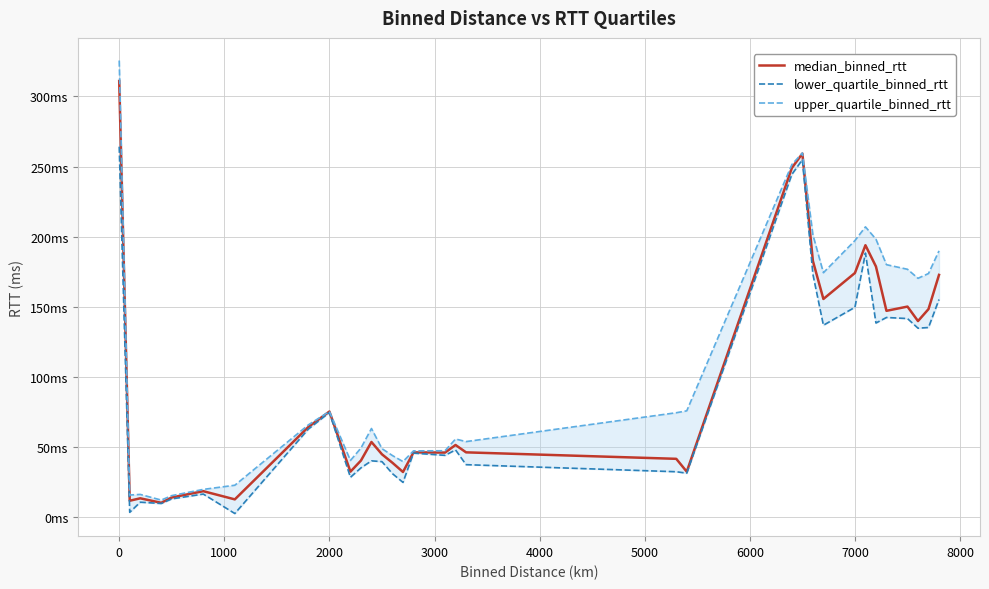

True or false: upper_quartile_binned_rtt and median_binned_rtt intersect in this chart.

False